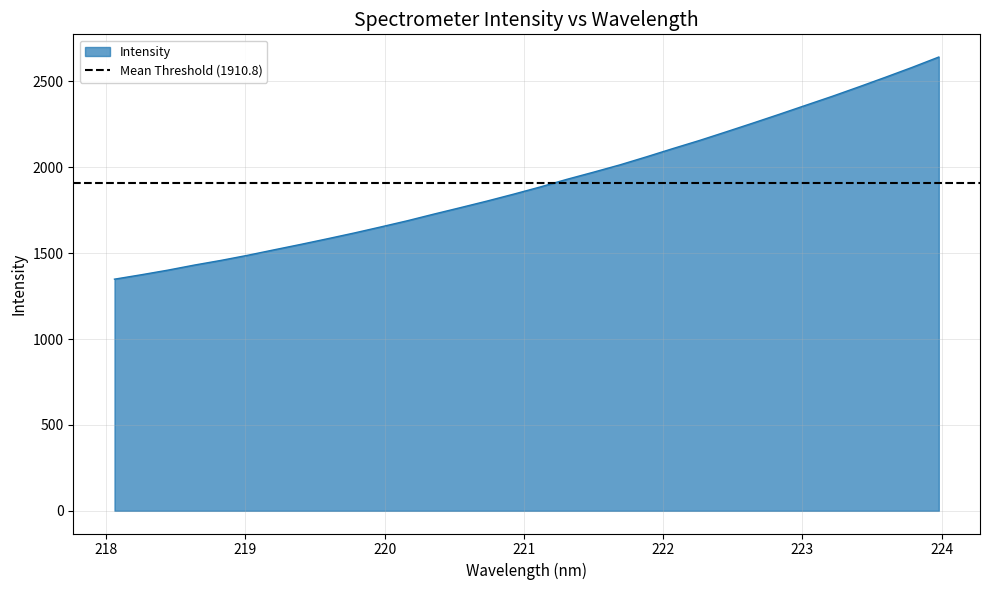

How many values exceed 1885?

16